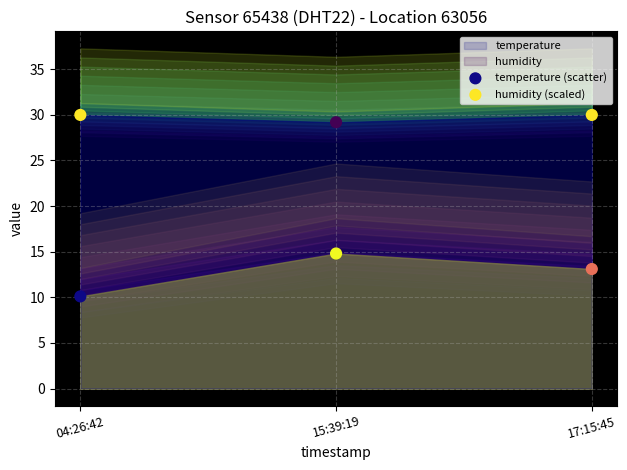

Which series reaches the minimum Y coordinate?

temperature (scatter)